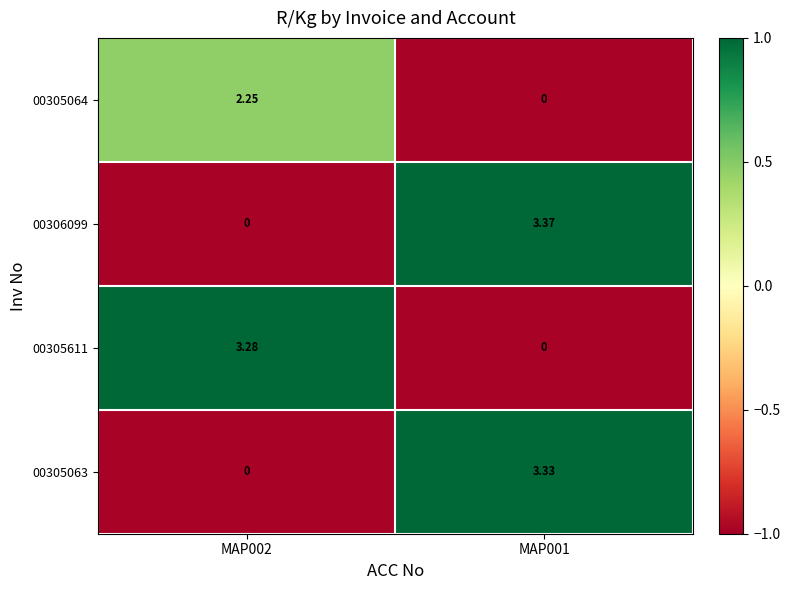

Is the value of 00306099 at MAP002 greater than the value of 00305611 at MAP002?

No